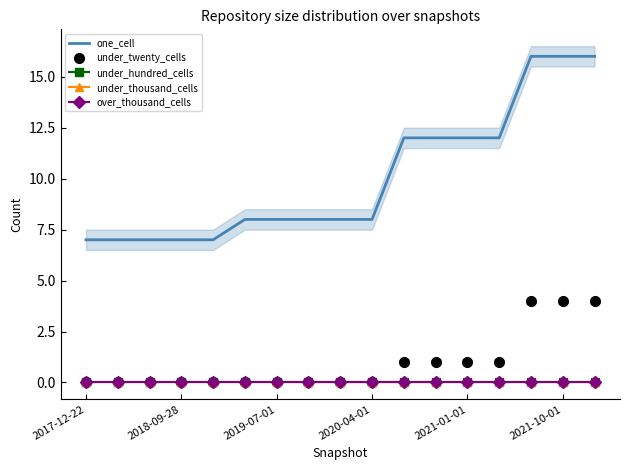

Reading left to right, transcribe all the data shown in this chart.

one_cell: 7	7	7	7	7	8	8	8	8	8	12	12	12	12	16	16	16
under_twenty_cells: 0	0	0	0	0	0	0	0	0	0	1	1	1	1	4	4	4
under_hundred_cells: 0	0	0	0	0	0	0	0	0	0	0	0	0	0	0	0	0
under_thousand_cells: 0	0	0	0	0	0	0	0	0	0	0	0	0	0	0	0	0
over_thousand_cells: 0	0	0	0	0	0	0	0	0	0	0	0	0	0	0	0	0